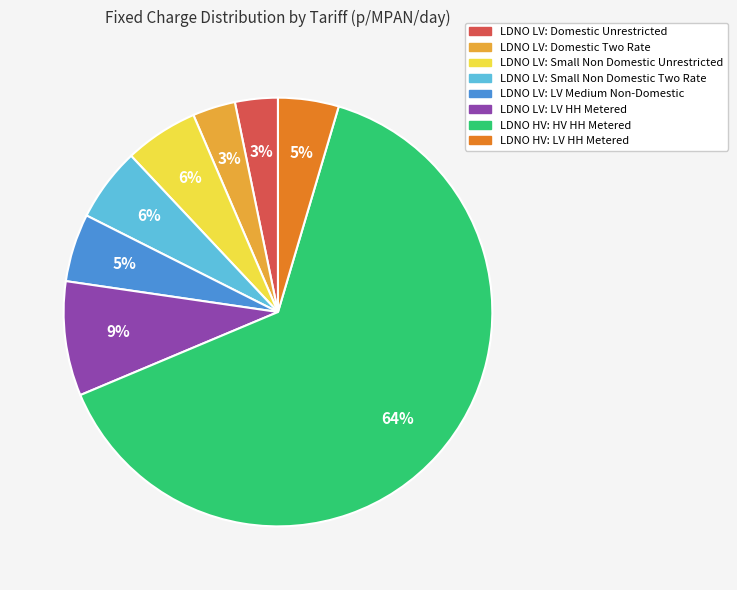

The LDNO LV: Small Non Domestic Unrestricted slice represents 6% of the pie. True or false?

True